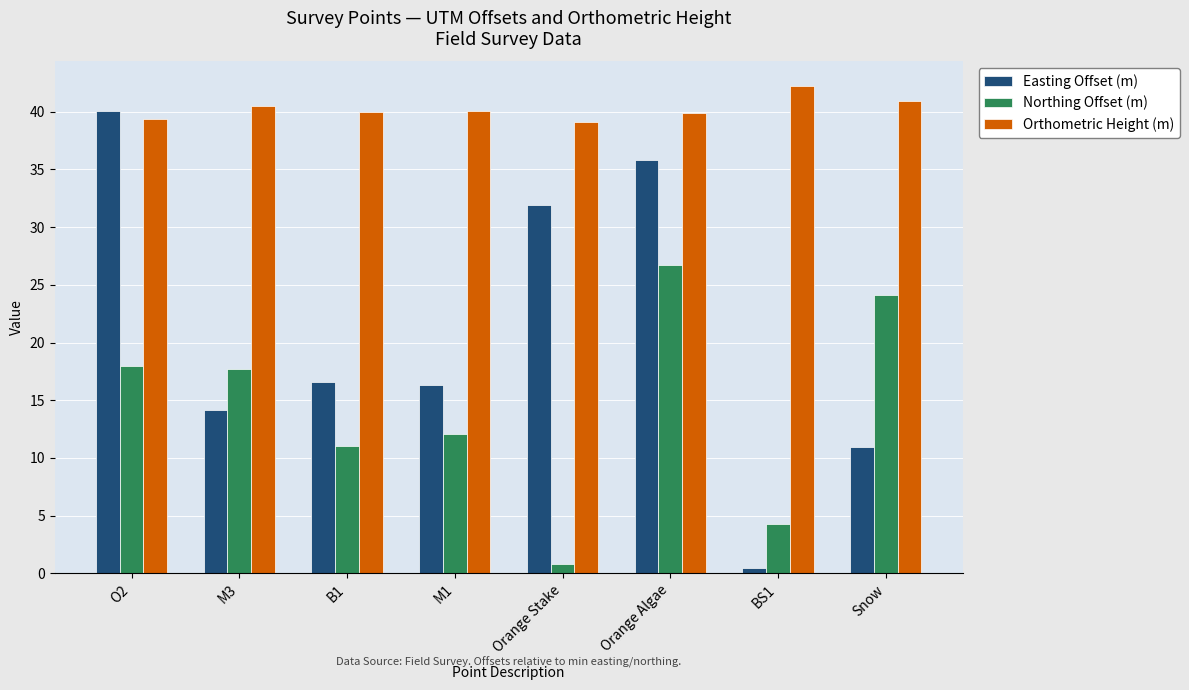

At which label does Orthometric Height (m) reach its peak?

BS1